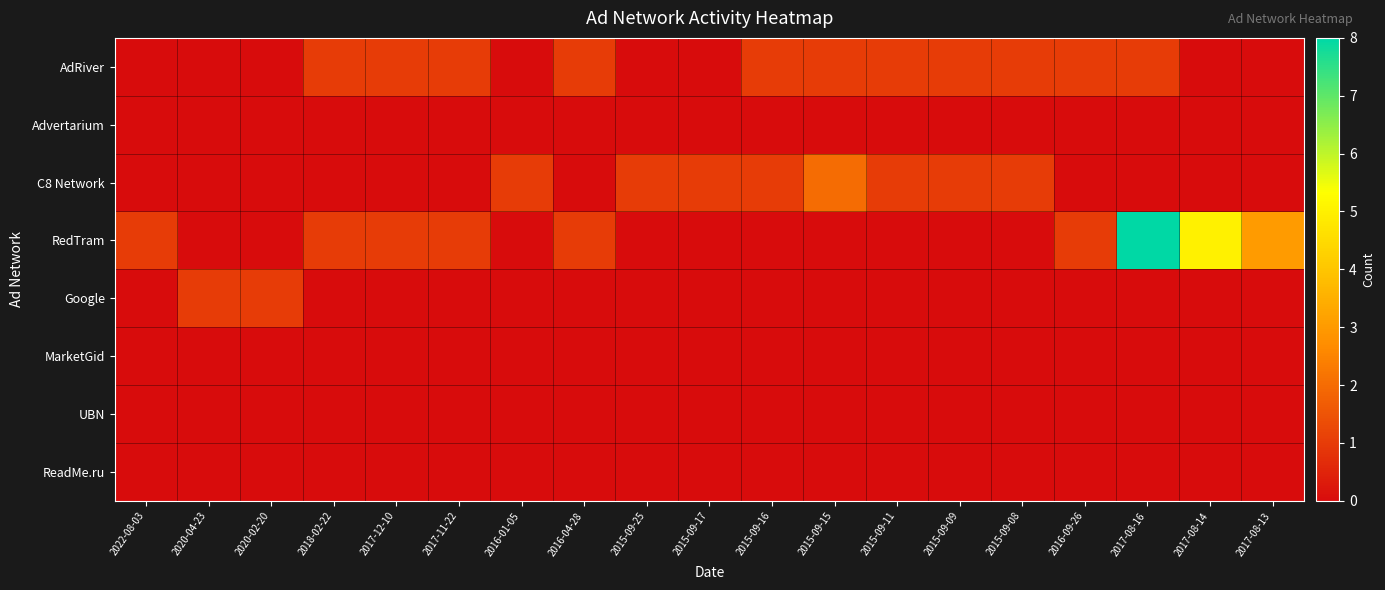

Between 2018-02-22 and 2015-09-15, which series saw the biggest shift?

C8 Network